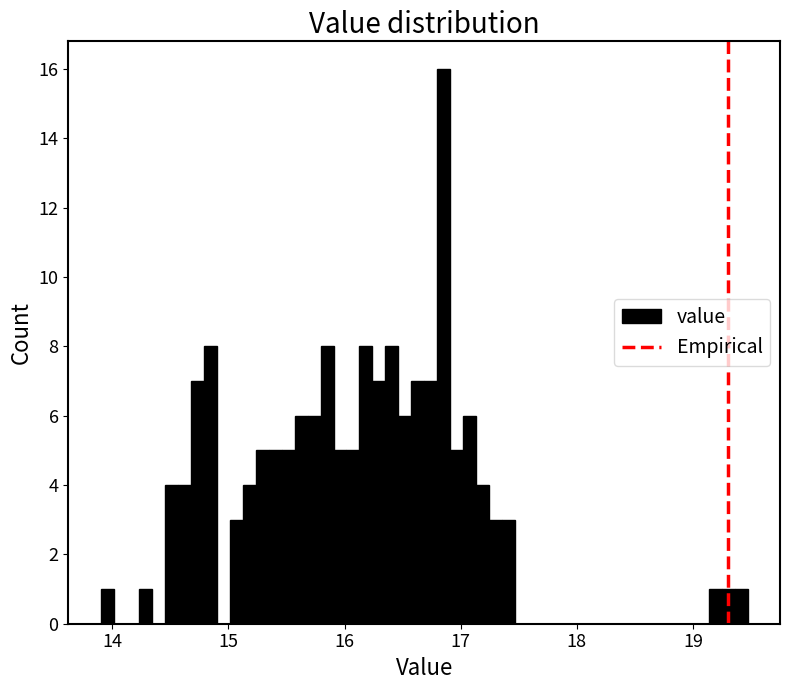

Around what value on the x-axis is the tallest bar? Give the approximate position of its centre, as read against the axis.

16.9